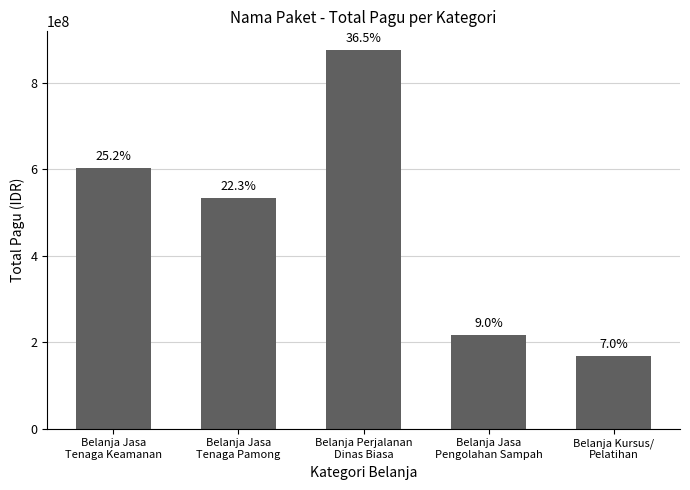

How many bars are there in total?

5